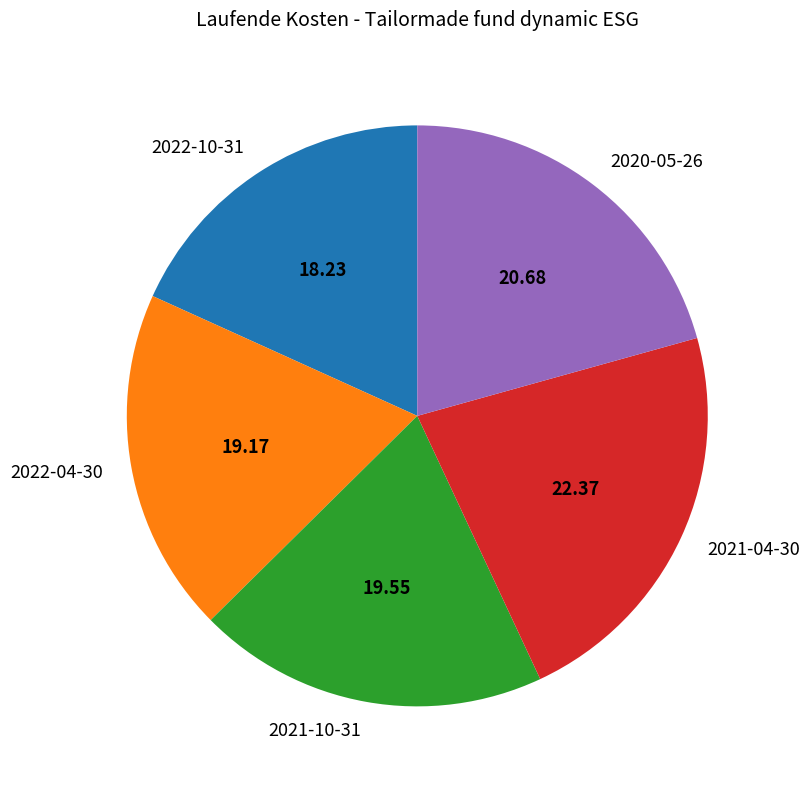

Which slice is the largest?

2021-04-30